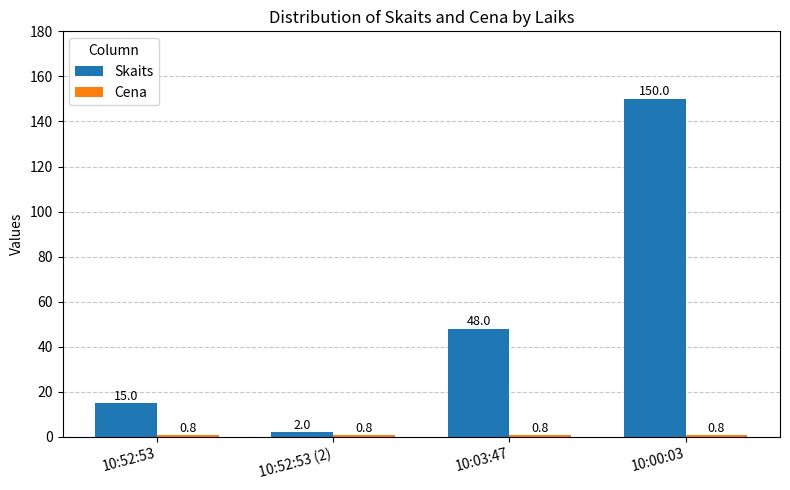

What is the approximate value of Skaits at 10:52:53?

15.0